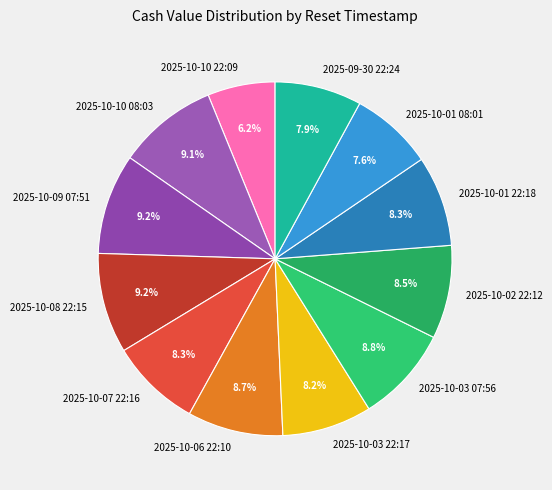

To the nearest percent, what is the average slice percentage?

8%